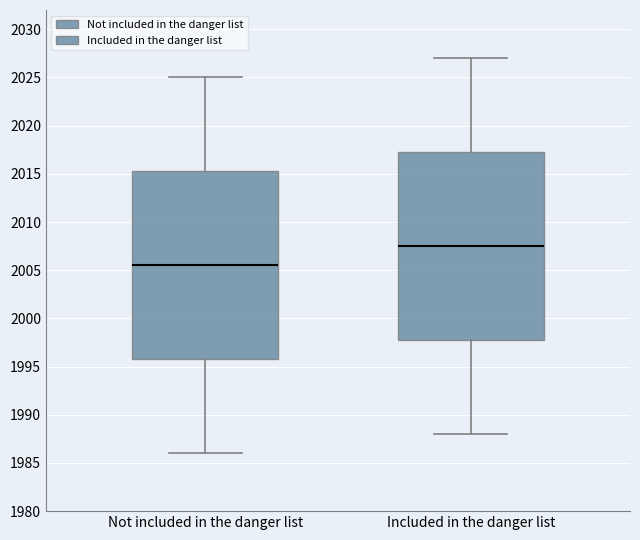

Reading left to right, read every box against the y-axis: the position of its median line, the range the box covers, and the ends of its whiskers. The values are not printed on the chart, so give them approximately, as read against the axis.

Not included in the danger list: median 2005.5, box 1996.0 to 2015.5, whiskers 1986.0 to 2025.0
Included in the danger list: median 2007.5, box 1998.0 to 2017.5, whiskers 1988.0 to 2027.0